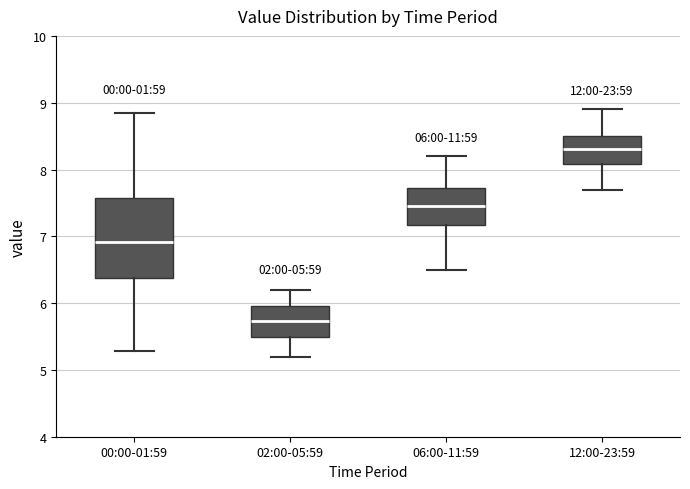

Comparing the boxes themselves (not the whiskers), which one is the tallest?

00:00-01:59